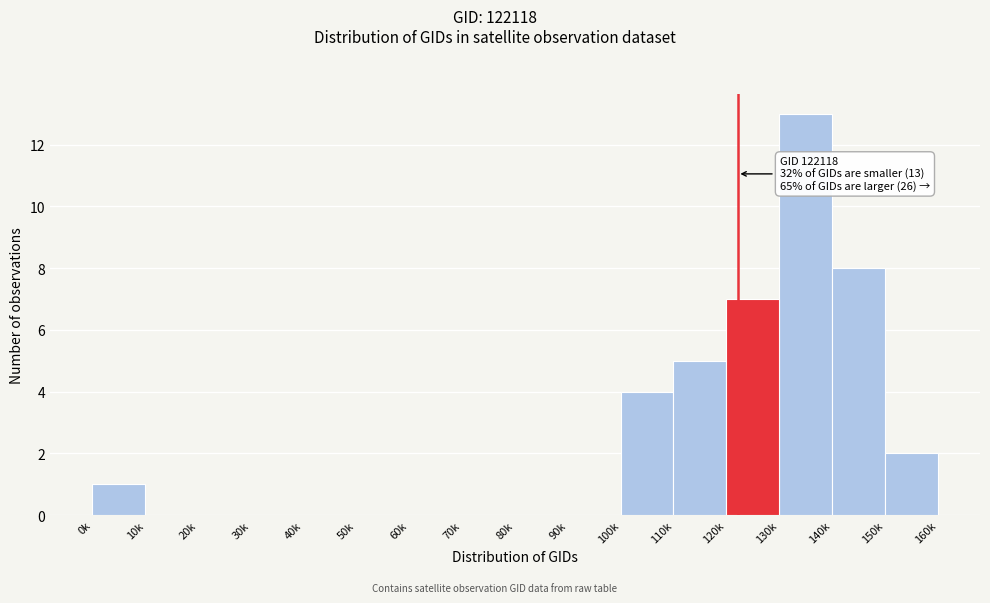

Reading right to left, what are all the values shown in this chart?

150k=2	140k=8	130k=13	120k=7	110k=5	100k=4	90k=0	80k=0	70k=0	60k=0	50k=0	40k=0	30k=0	20k=0	10k=0	0k=1